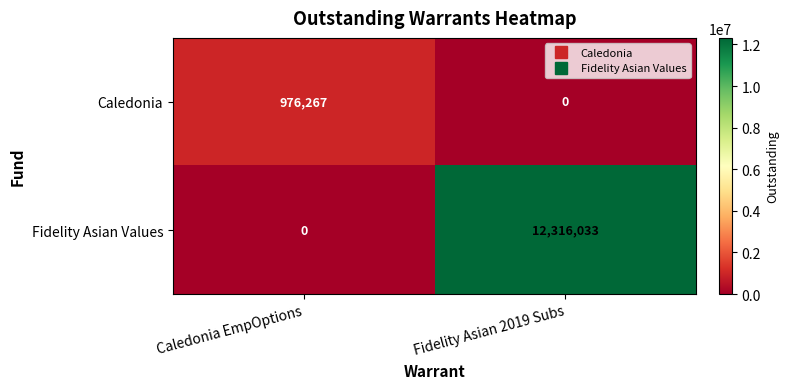

Count the number of categories in the chart.

2